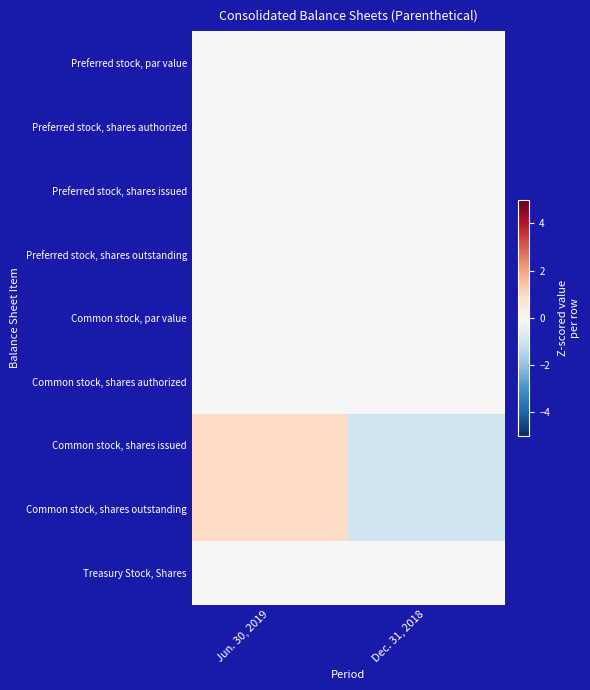

What is the spread (max minus min) of values at Dec. 31, 2018?

1